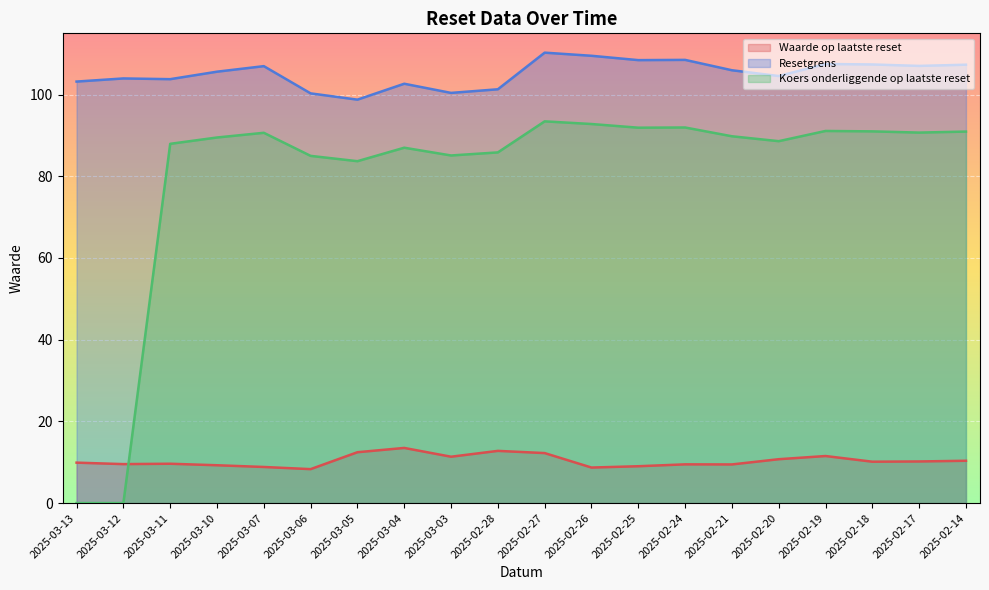

What value does the Resetgrens series have at 2025-02-18?

107.4